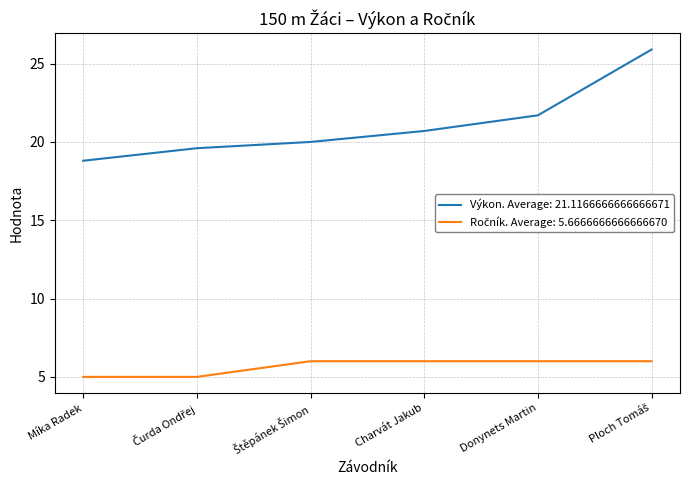

Which category has the lowest value in the Výkon. Average: 21.1166666666666671 series?

Míka Radek